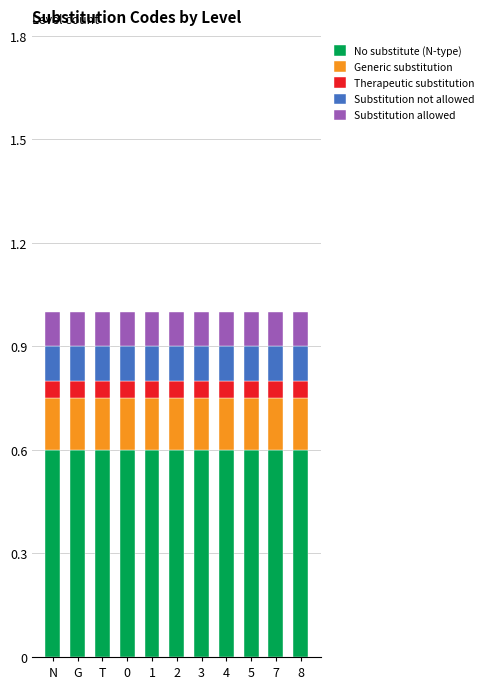

What is the lowest value of the No substitute (N-type) series?

0.6